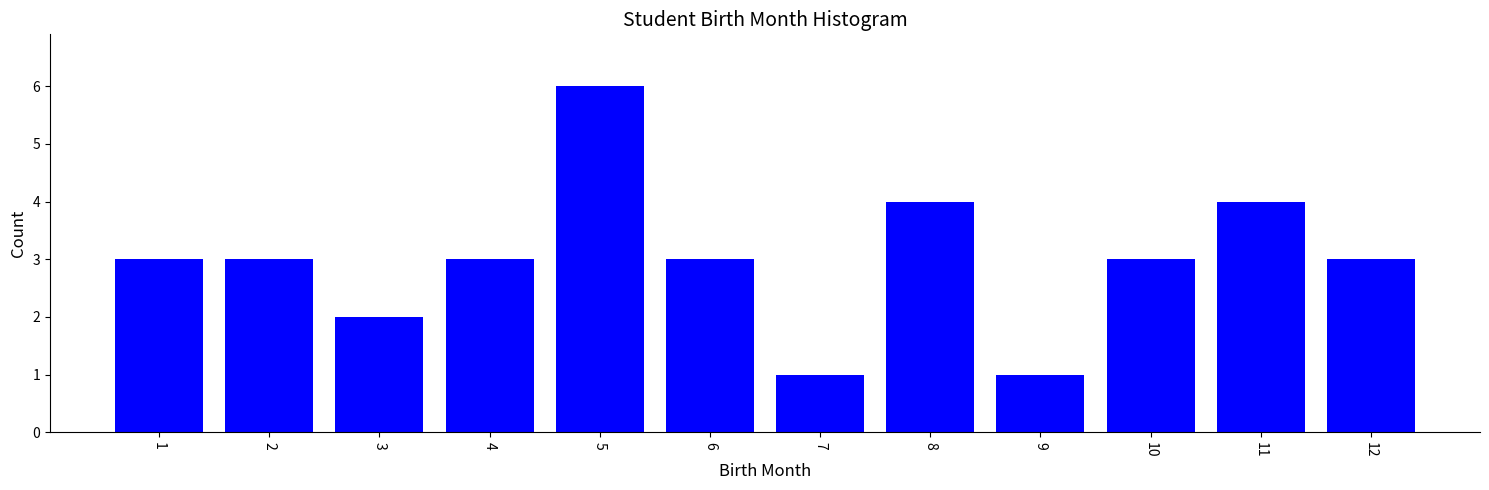

Reading right to left, extract all data points from this chart.

12=3	11=4	10=3	9=1	8=4	7=1	6=3	5=6	4=3	3=2	2=3	1=3